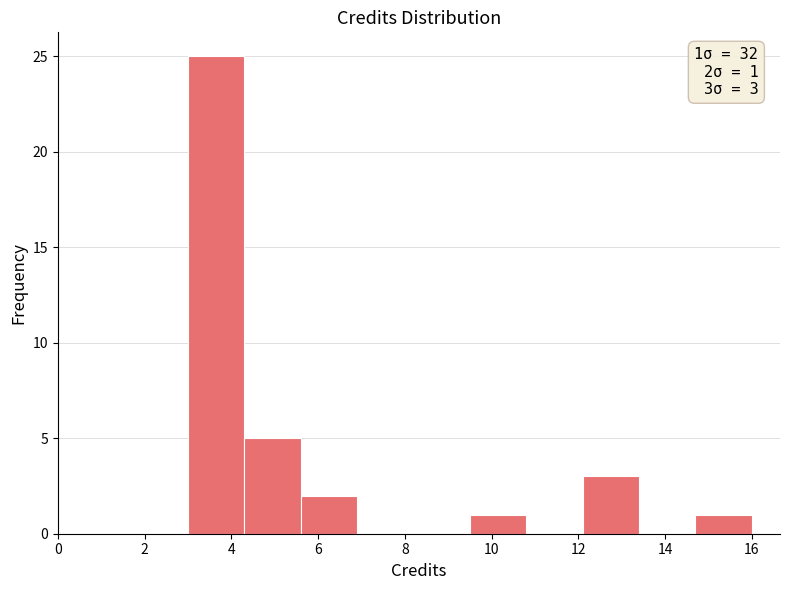

Over which range of the x-axis is the bar tallest?

3.0 to 4.3